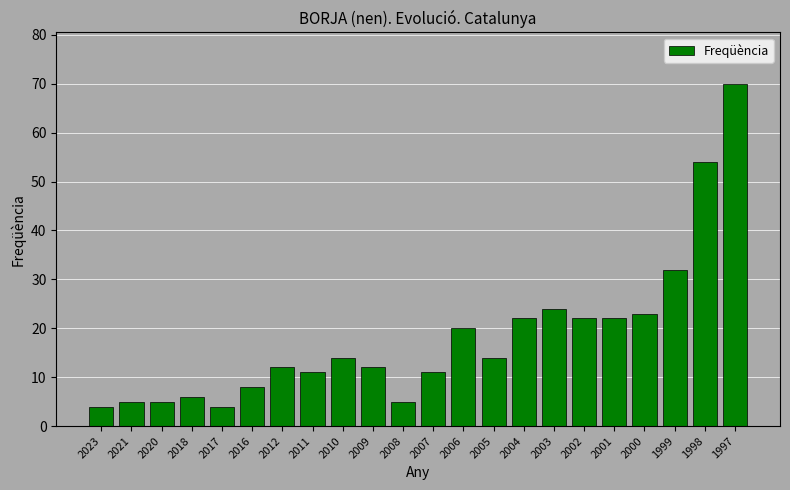

At which label is the value closest to 37?

1999